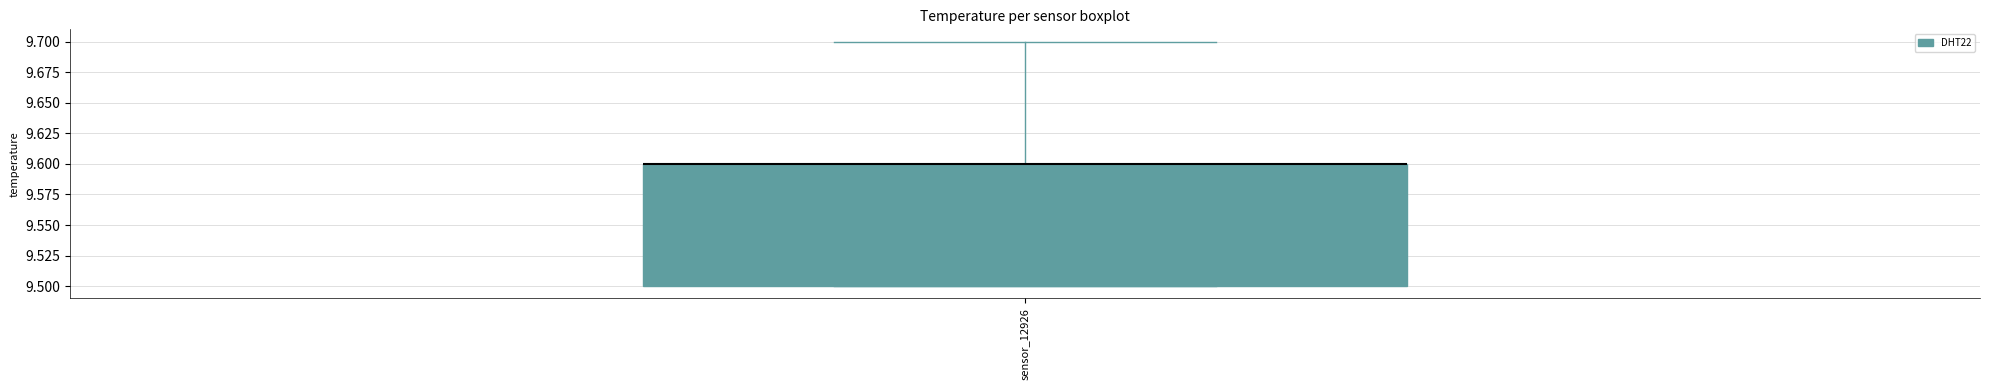

Transcribe this box plot: give where the median line is, the range the box spans, and where the two whiskers end, as read against the y-axis. The values are not printed on the chart, so give them approximately, as read against the axis.

median 9.6 (drawn on the box's upper edge), box 9.5 to 9.6, whiskers 9.5 to 9.7